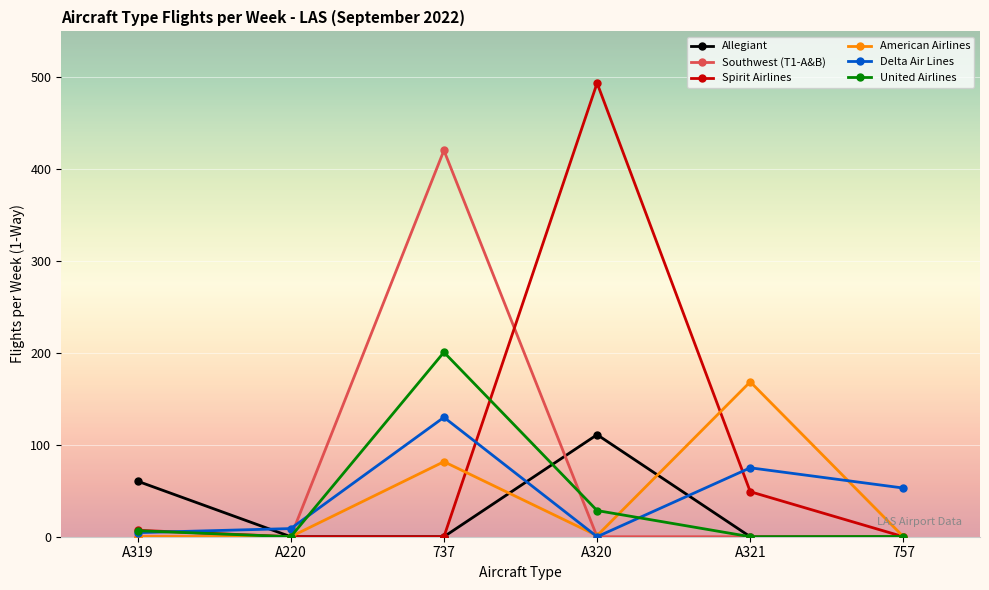

The value of Allegiant at A320 is 172.3. True or false?

False